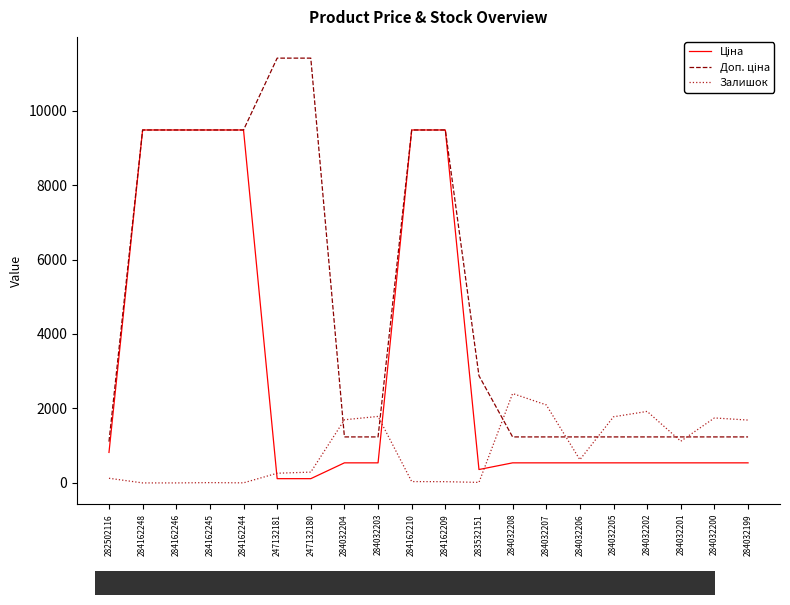

Between 284032206 and 284032200, which series saw the biggest shift?

Залишок